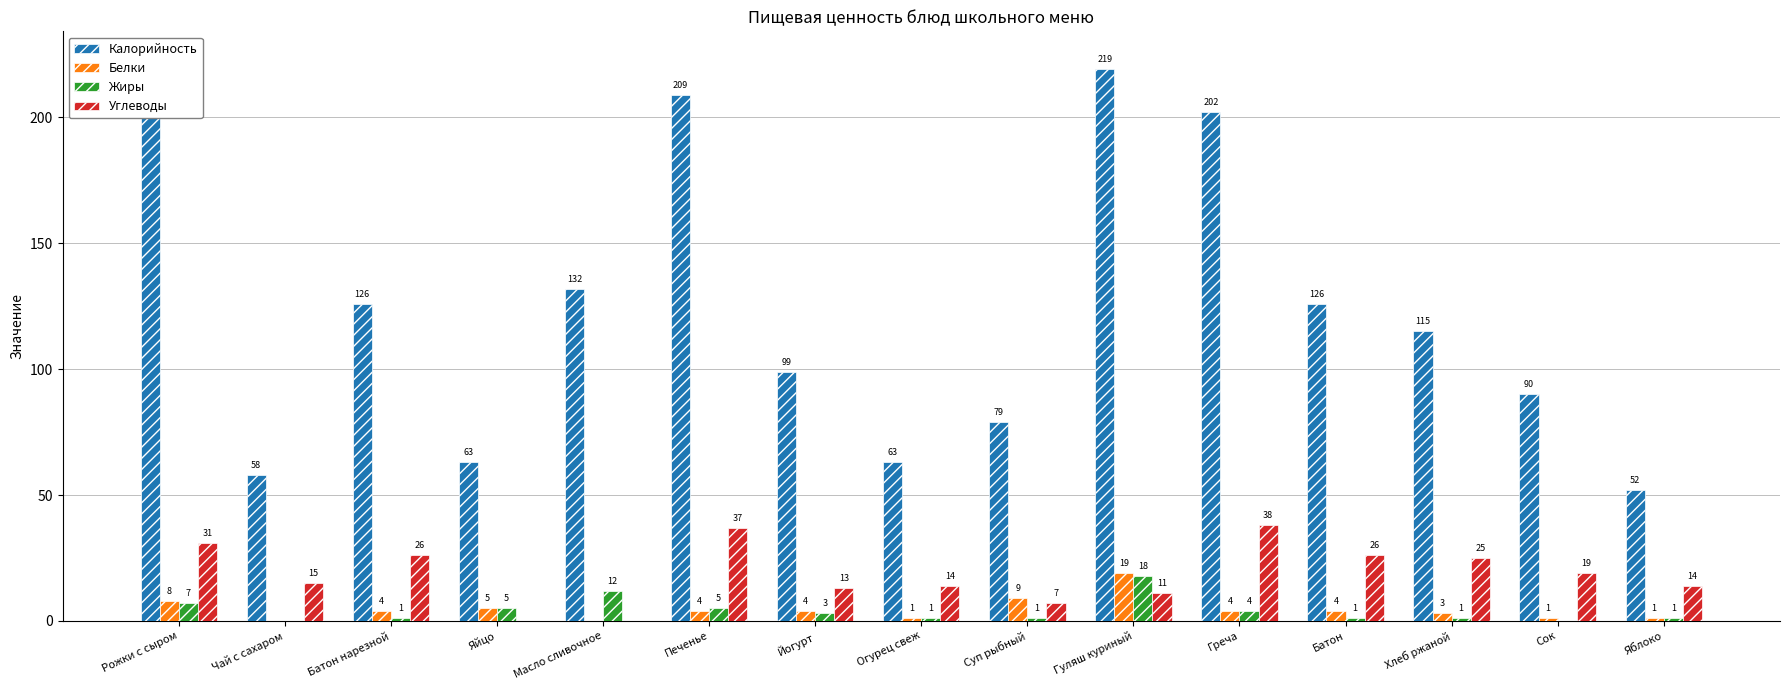

Reading left to right, transcribe all the data shown in this chart.

Калорийность: 223	58	126	63	132	209	99	63	79	219	202	126	115	90	52
Белки: 8	0	4	5	0	4	4	1	9	19	4	4	3	1	1
Жиры: 7	0	1	5	12	5	3	1	1	18	4	1	1	0	1
Углеводы: 31	15	26	0	0	37	13	14	7	11	38	26	25	19	14